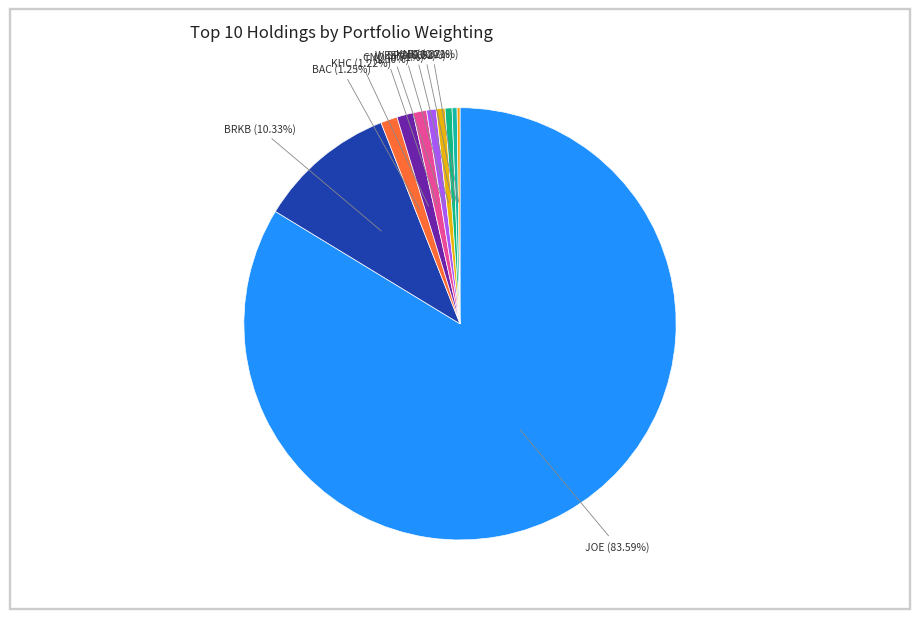

Count the number of slices in the pie.

10